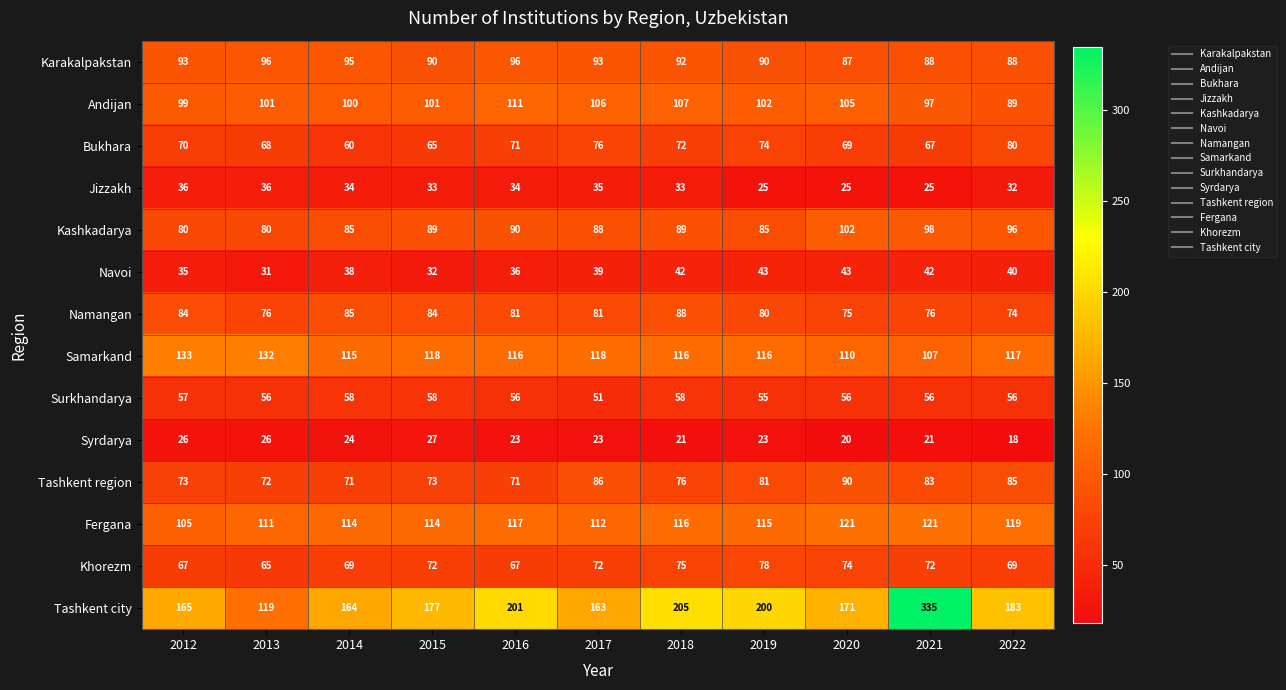

What is the spread (max minus min) of values at 2019?

177